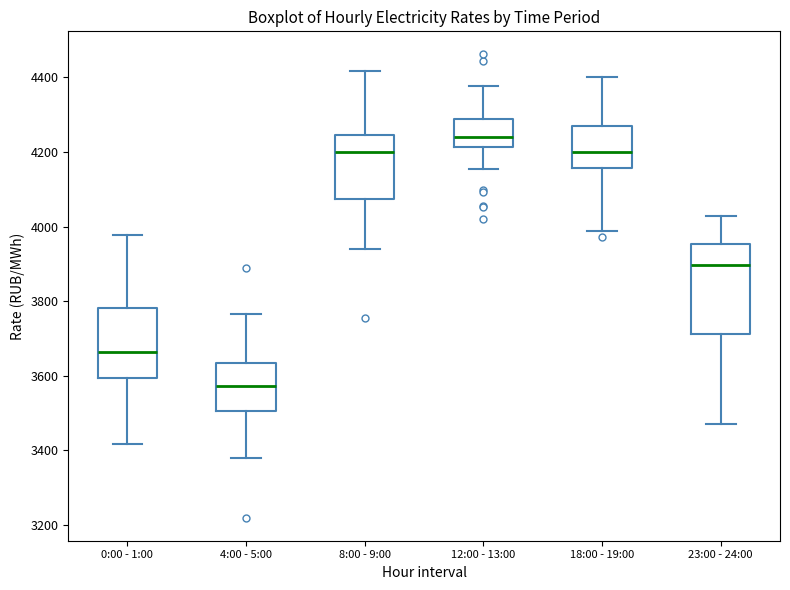

Which box has the lowest median line?

4:00 - 5:00